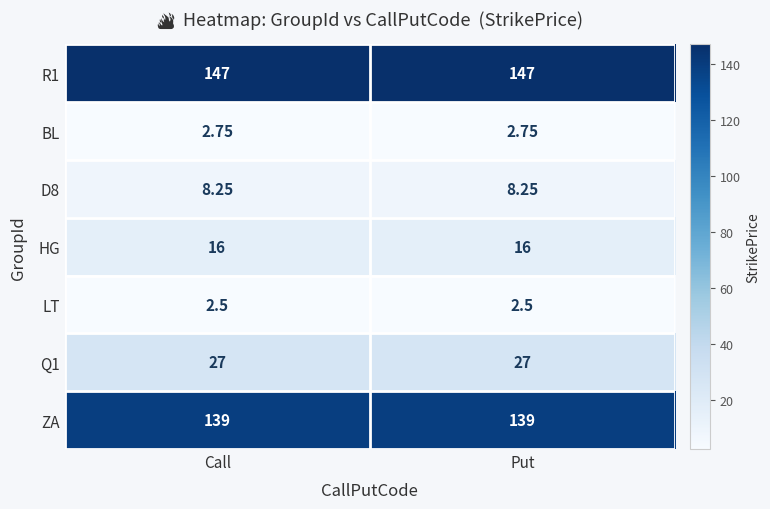

Is the value of HG at Call greater than the value of D8 at Call?

Yes